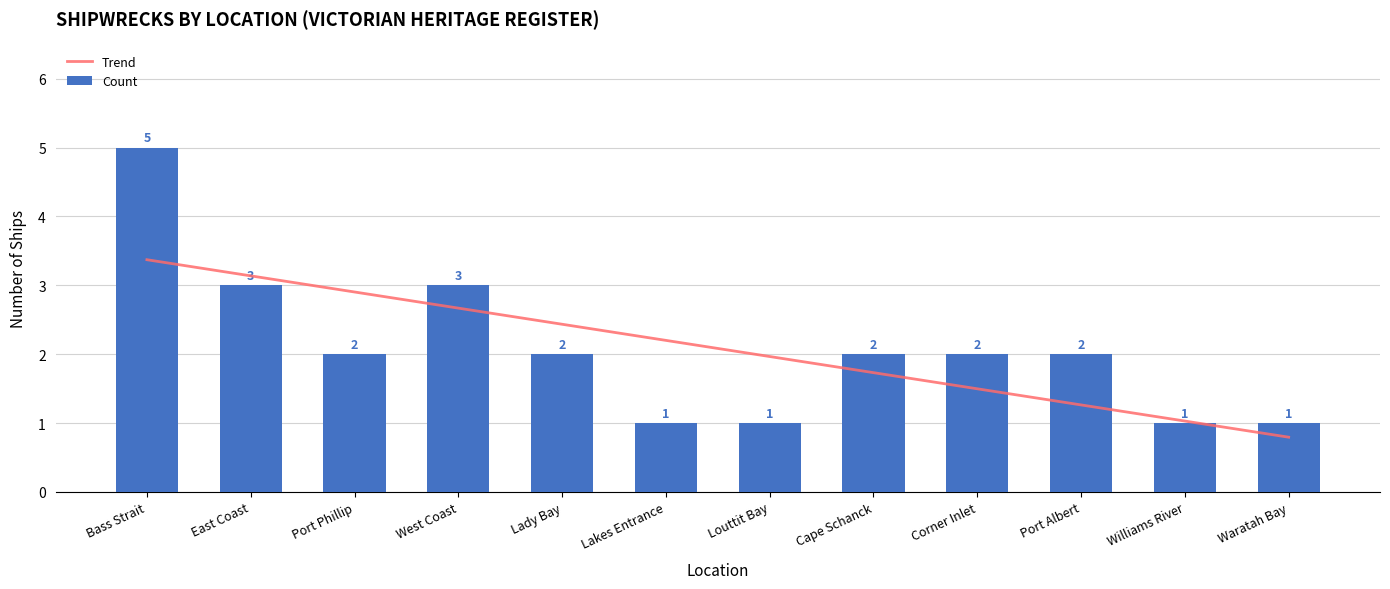

What position from the right is West Coast?

9